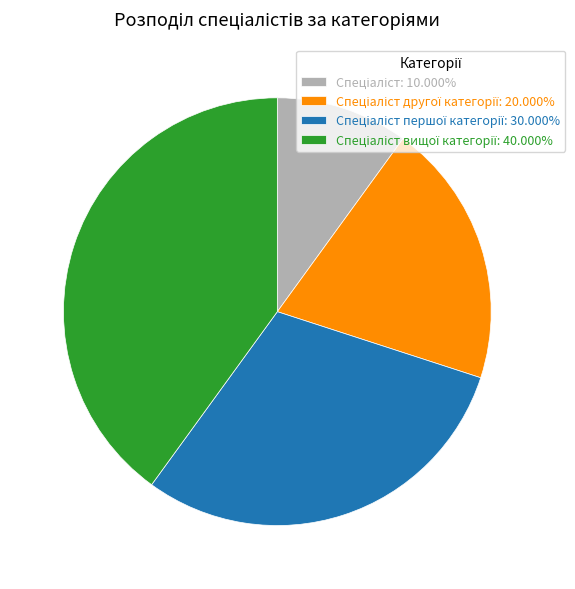

How many slices are in this pie chart?

4